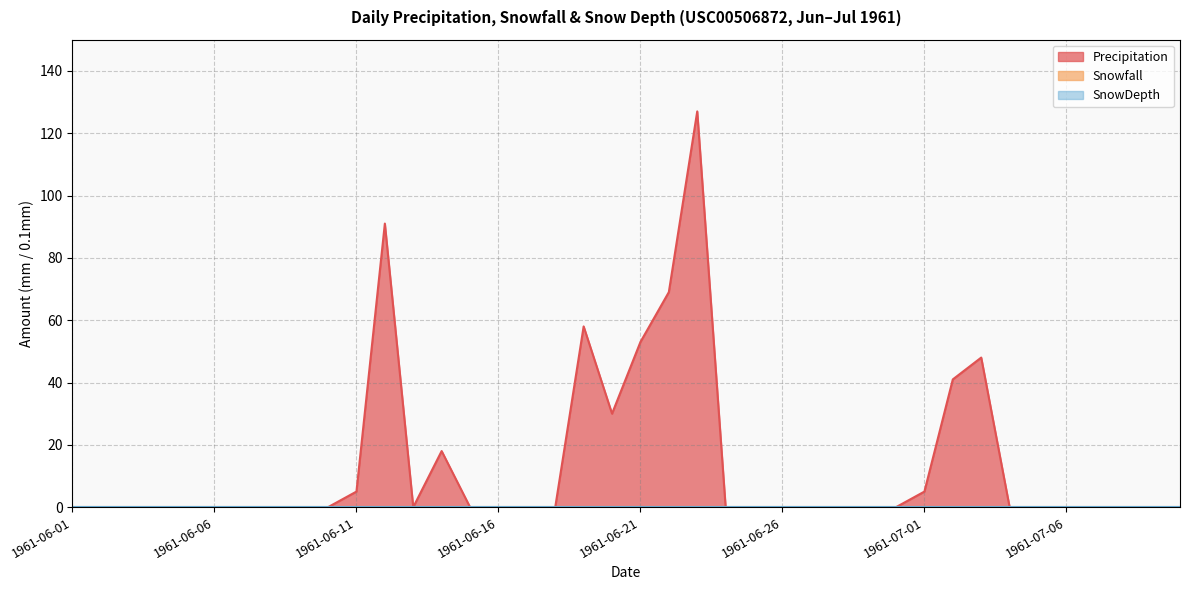

True or false: SnowDepth and Precipitation cross at least once.

False